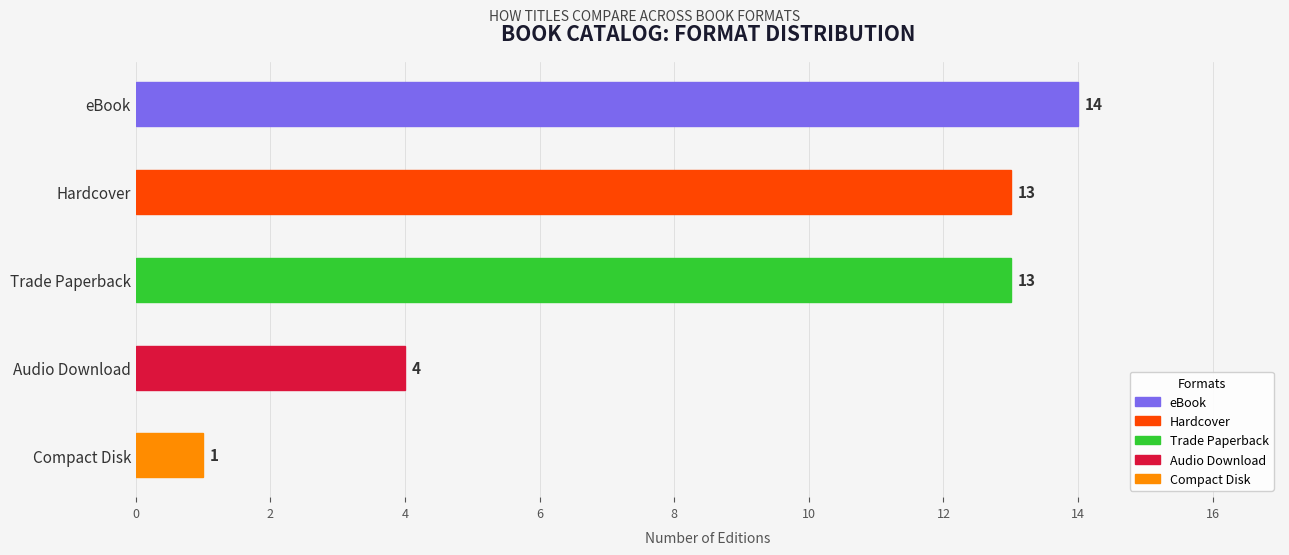

Which label corresponds to the largest value in the chart?

eBook